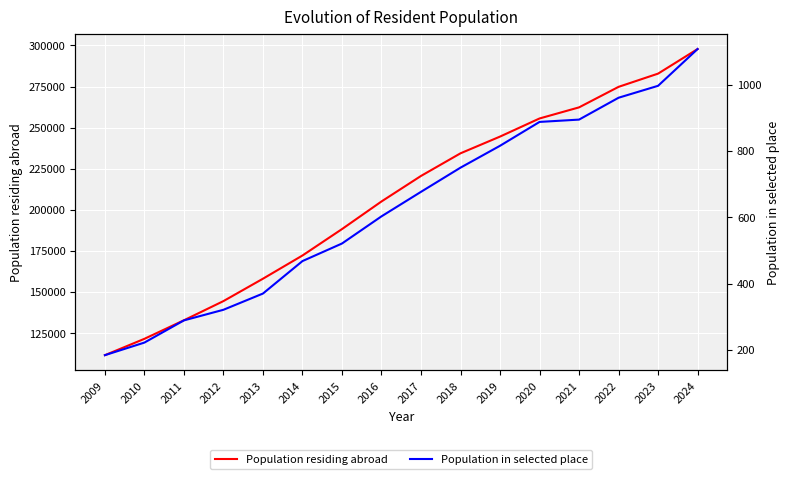

The Population residing abroad series shows 196234 at 2012. True or false?

False